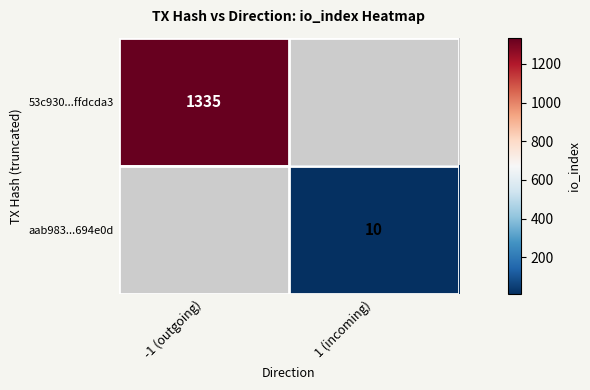

Between -1 (outgoing) and 1 (incoming), which is larger?

-1 (outgoing)